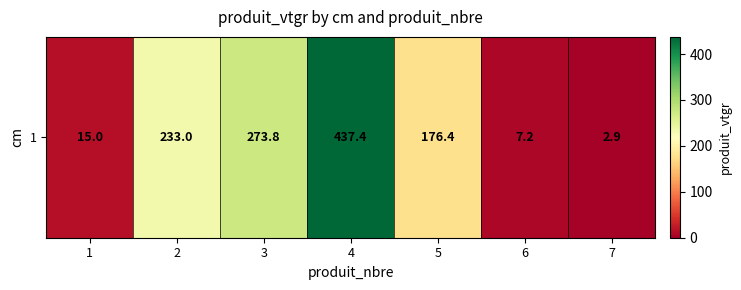

Rank the categories by value from lowest to highest.

7, 6, 1, 5, 2, 3, 4